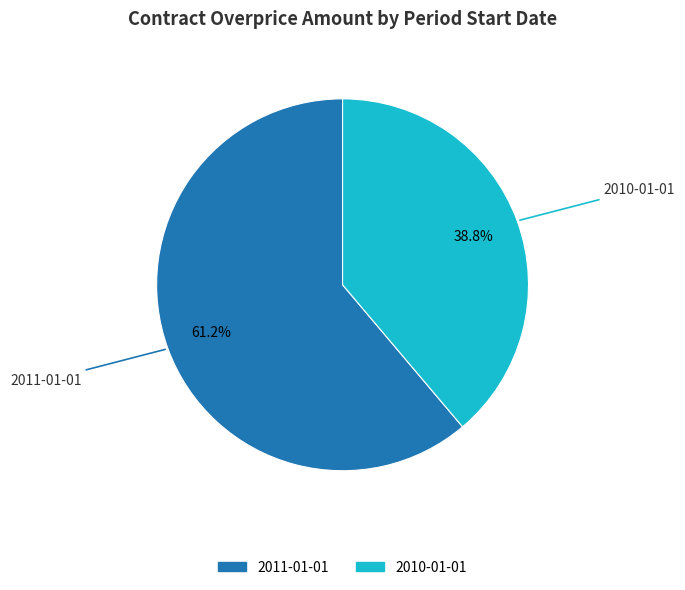

Is it true that 2011-01-01 is 61% of the pie?

True